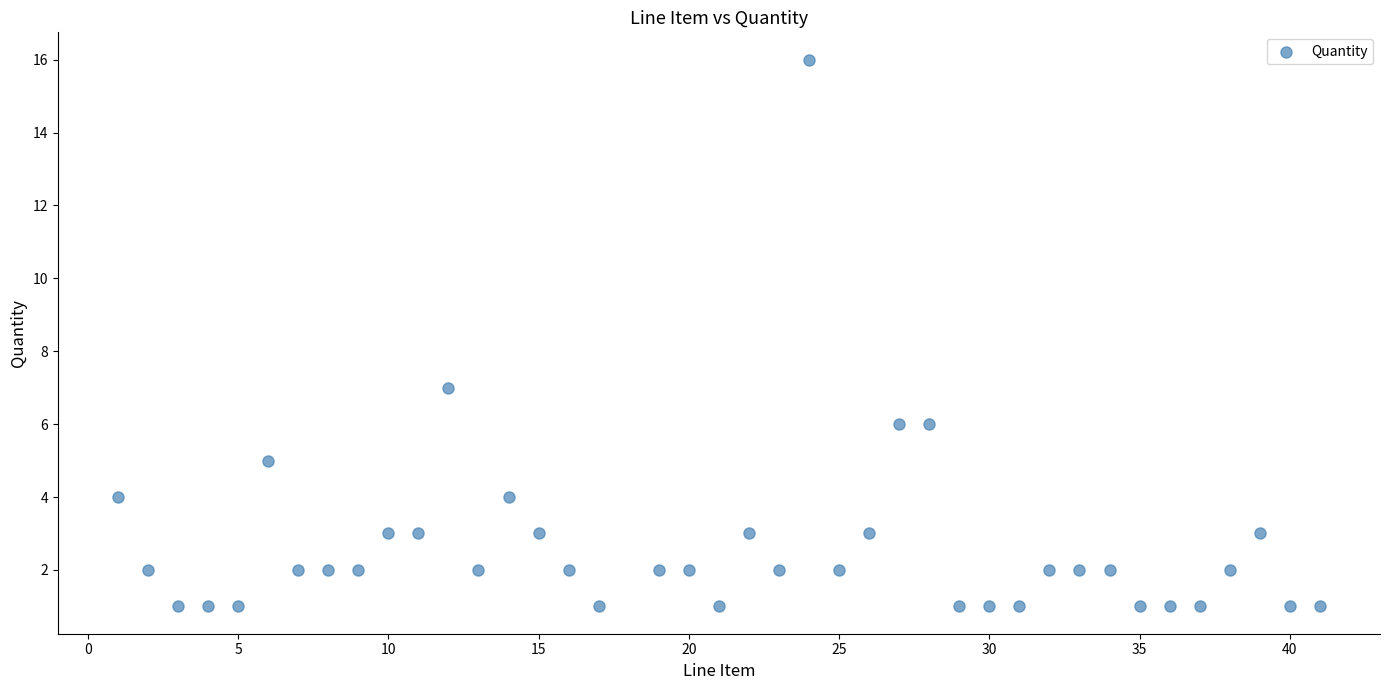

What is the range of X values (max minus min)?

40